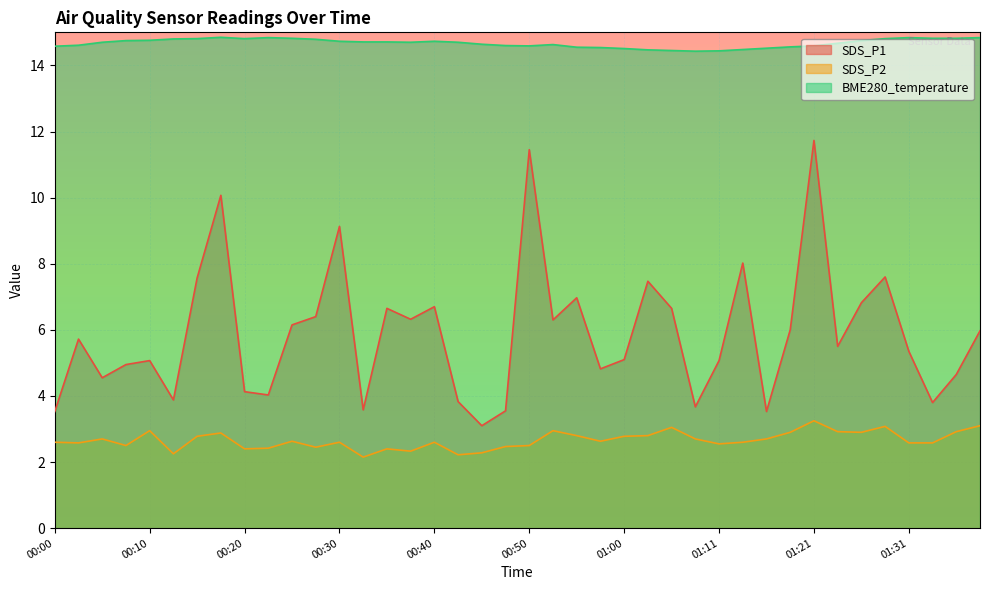

What are all the series names shown in the legend?

SDS_P1, SDS_P2, BME280_temperature